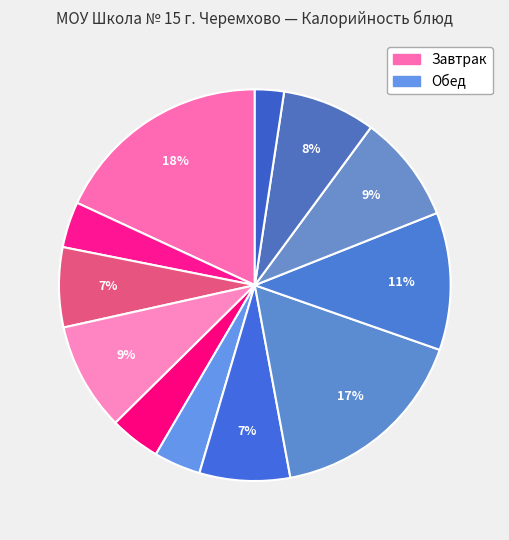

What is the smallest slice in the pie chart?

Мандарины (свежие)